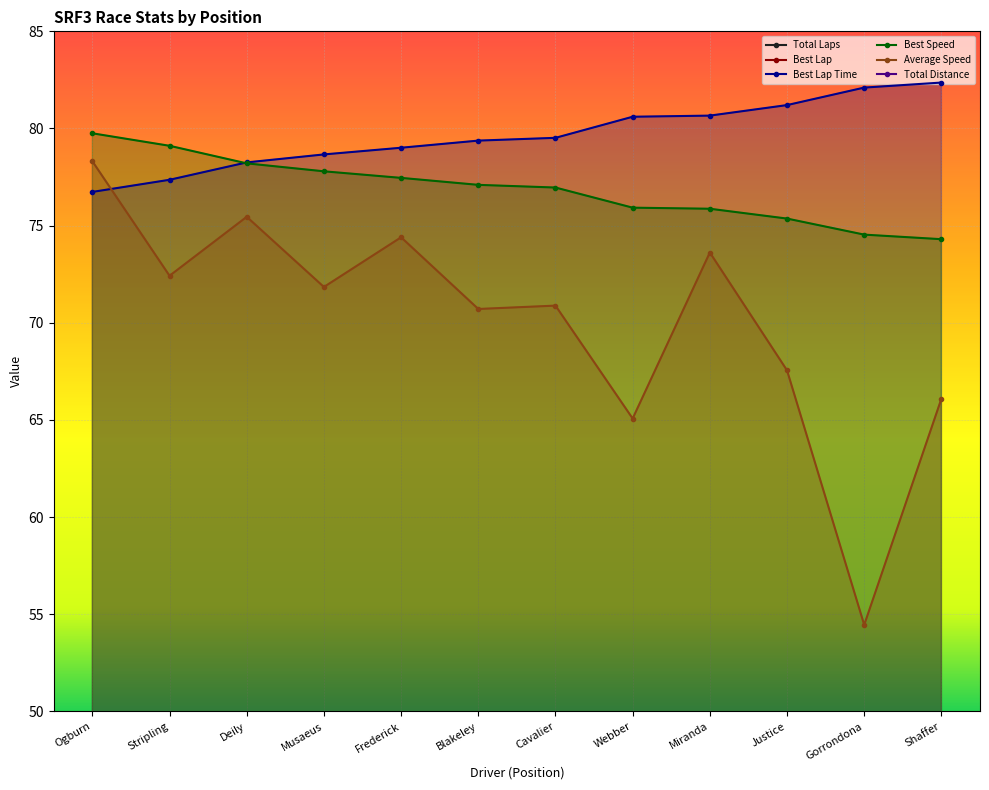

Is it true that Best Lap equals 11.0 at Deily?

True